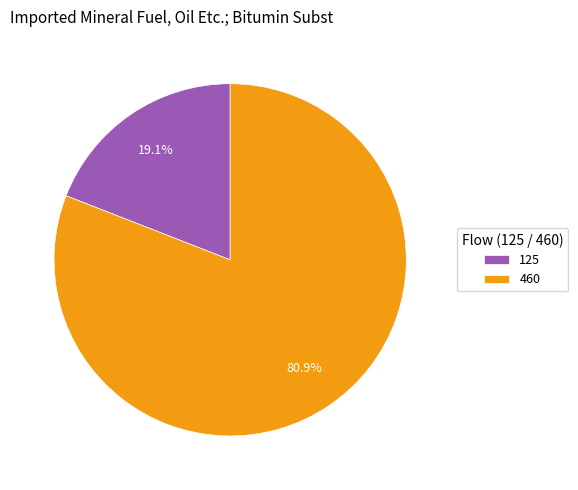

What percentage is NOT represented by 460?

19.1%